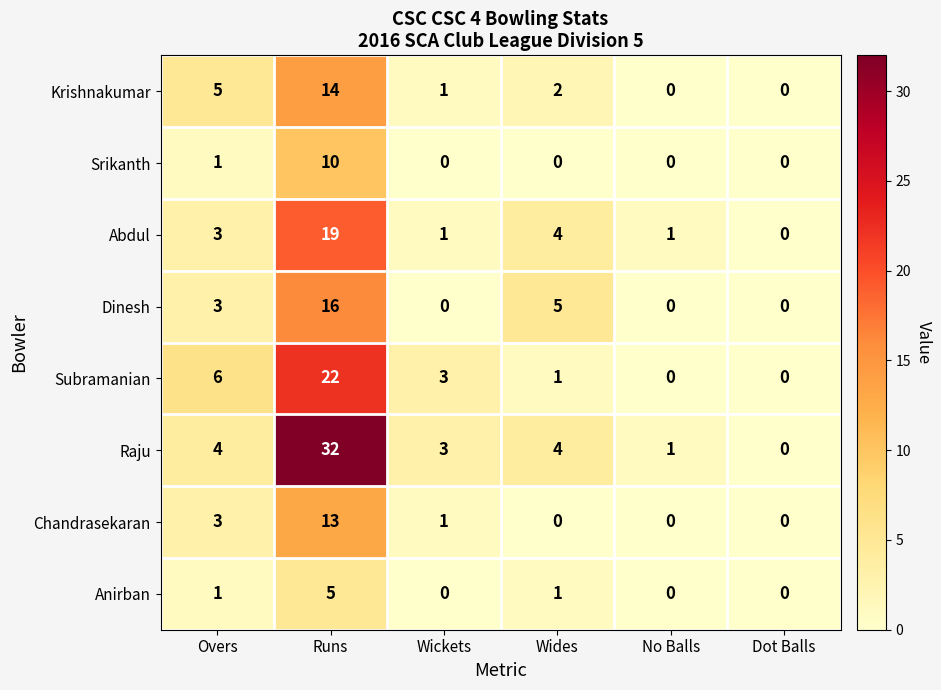

Where is Srikanth nearest to the value 5?

Overs